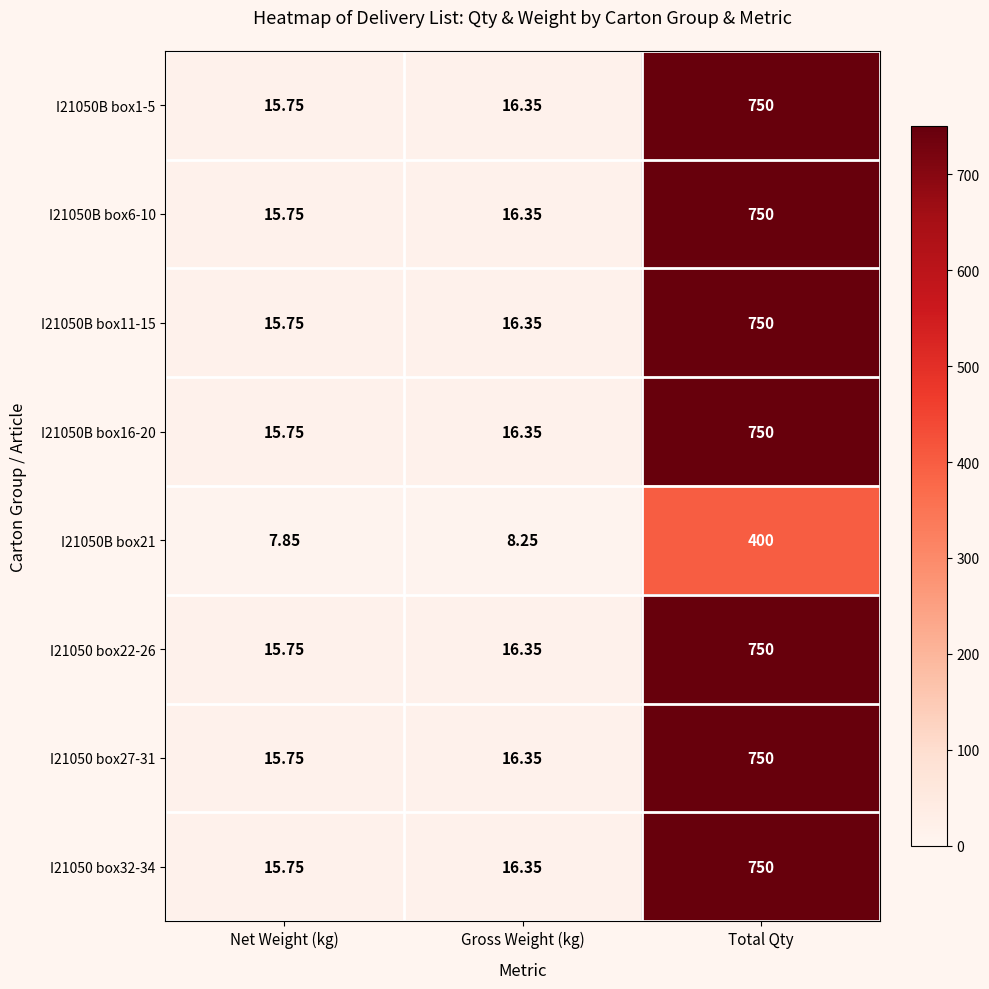

At which label is I21050B box6-10 closest to 382?

Gross Weight (kg)